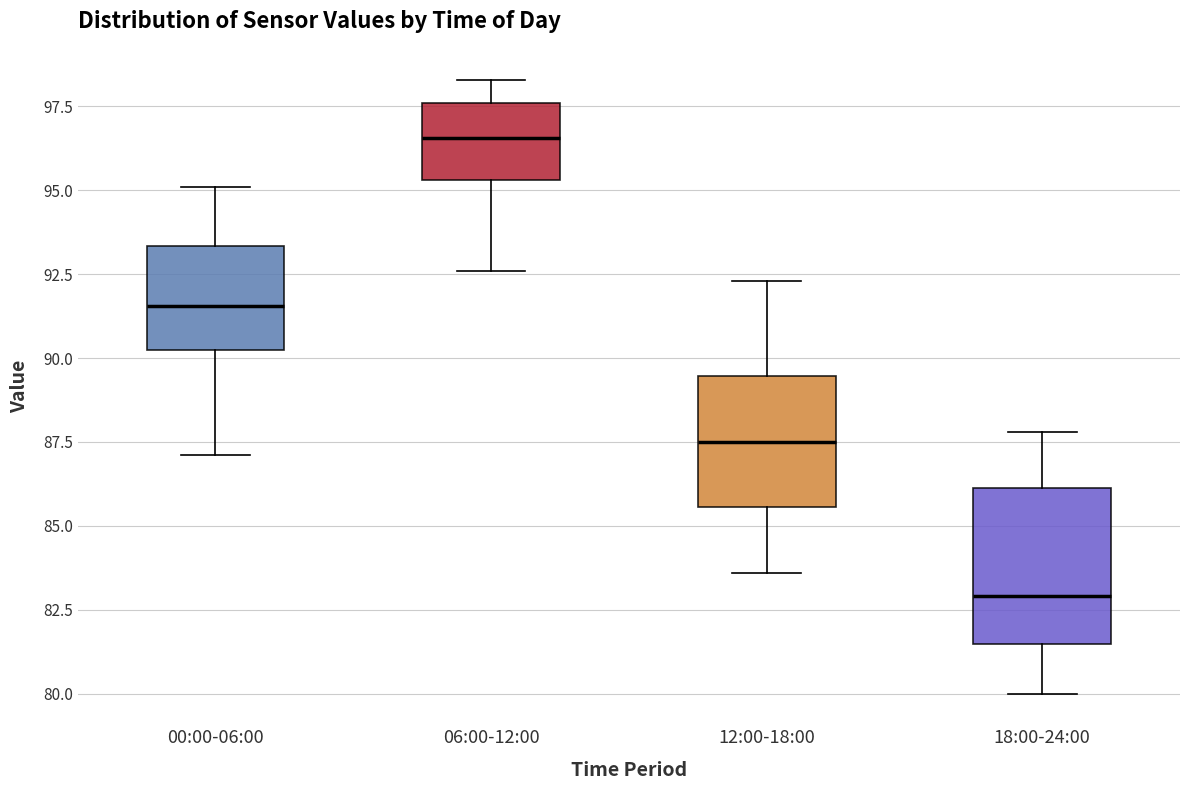

Comparing the boxes themselves (not the whiskers), which one is the tallest?

18:00-24:00